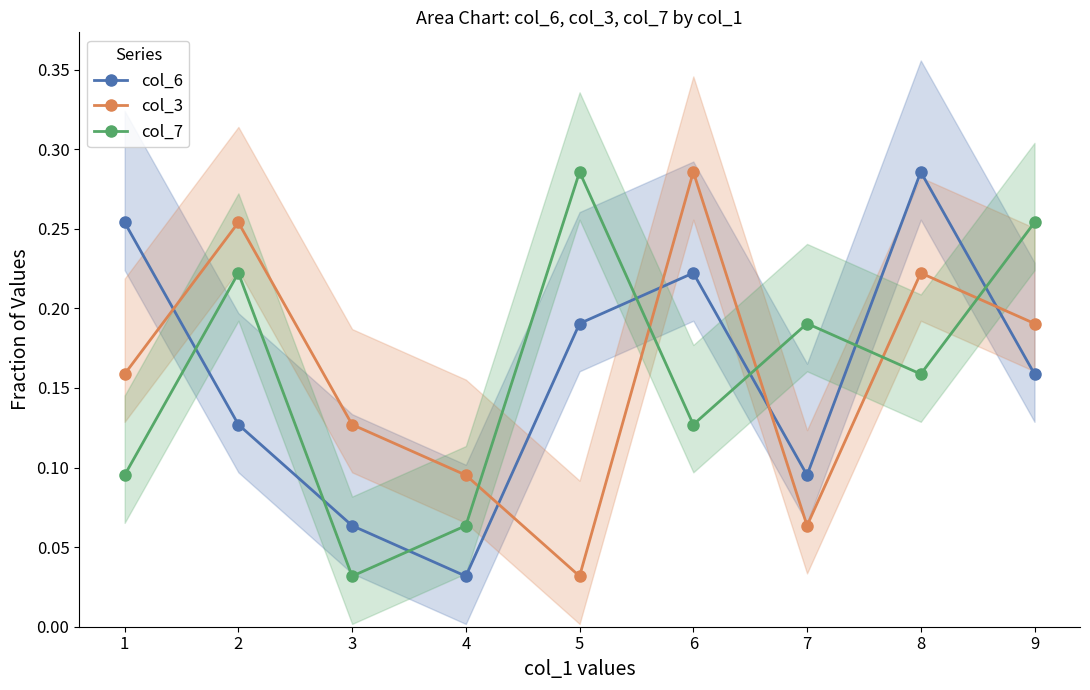

In col_6, how many points are lower than both neighbors (excluding endpoints)?

2